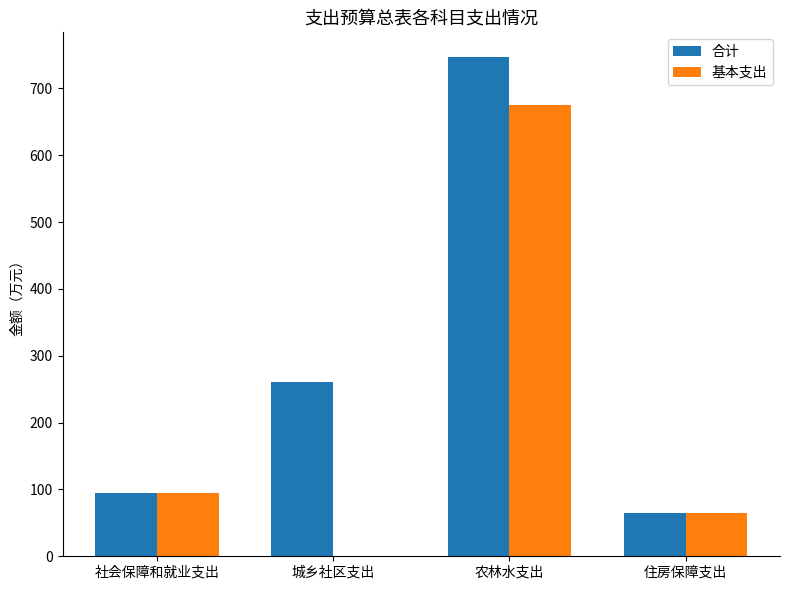

Reading left to right, list all the values displayed in this chart.

合计: 社会保障和就业支出=95.3	城乡社区支出=260.0	农林水支出=746.5	住房保障支出=64.6
基本支出: 社会保障和就业支出=95.3	城乡社区支出=0.0	农林水支出=674.7	住房保障支出=64.6